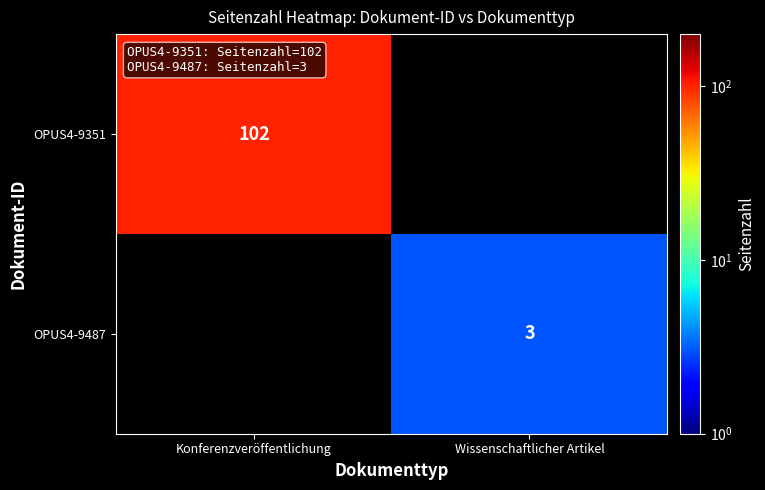

The value of OPUS4-9351 at Konferenzveröffentlichung is 59. True or false?

False